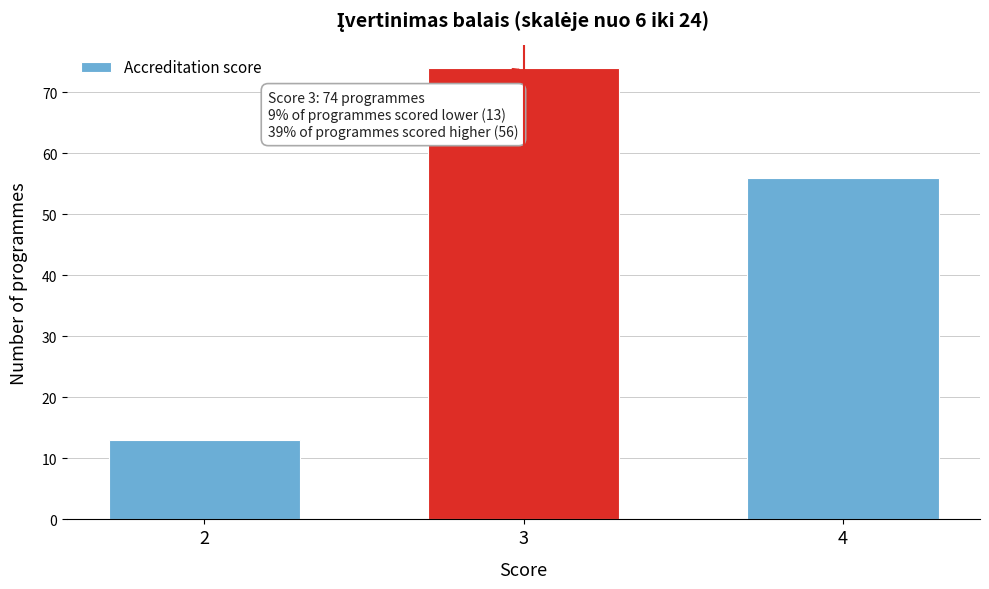

Reading left to right, transcribe all the data shown in this chart.

13	74	56